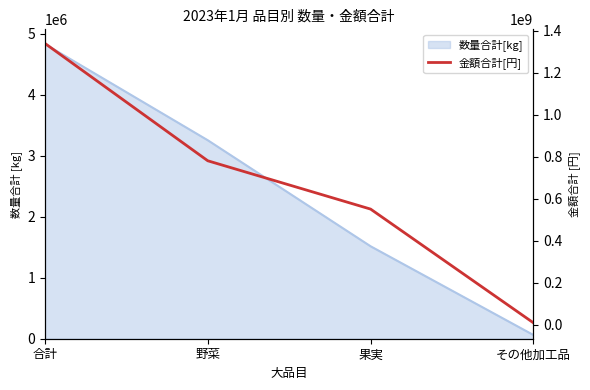

Read the value at 果実, to the nearest 100.

550010700